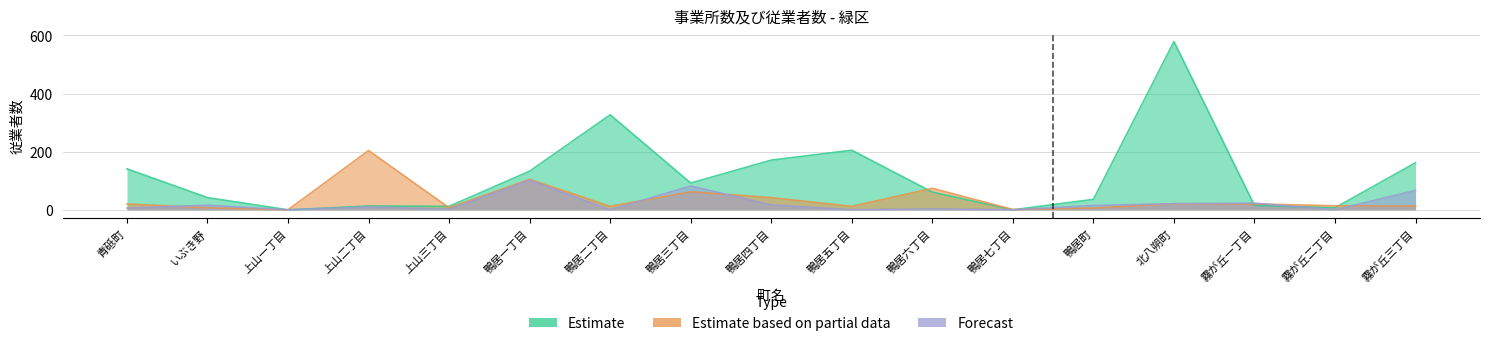

What is the value of the Estimate based on partial data point at the 14th from the left?

21